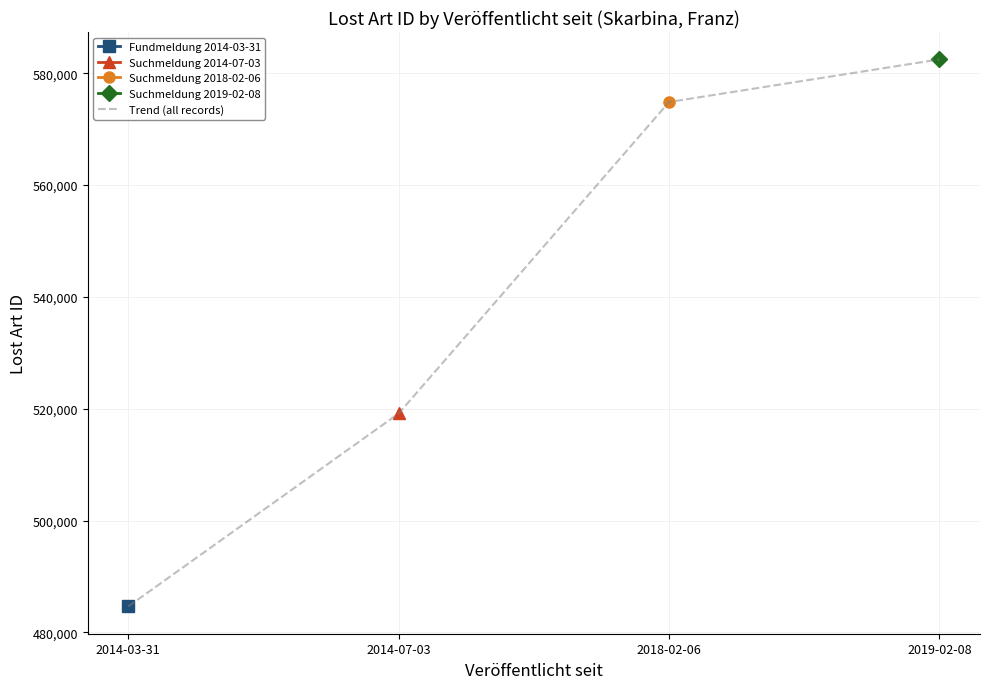

Does the chart display data point markers on the line(s)?

Yes